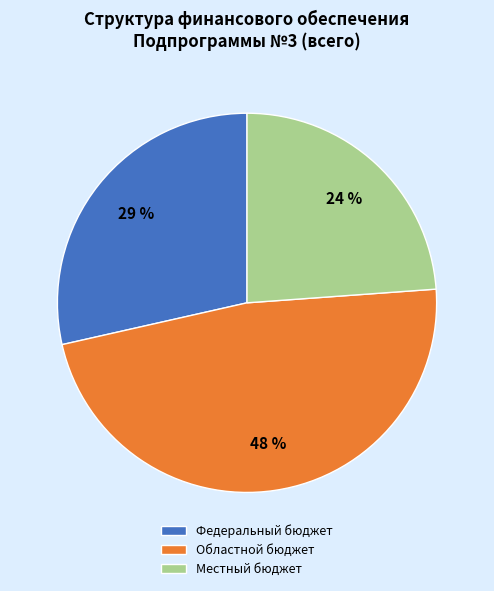

To the nearest percent, what is the combined percentage of Областной бюджет and Местный бюджет?

71%